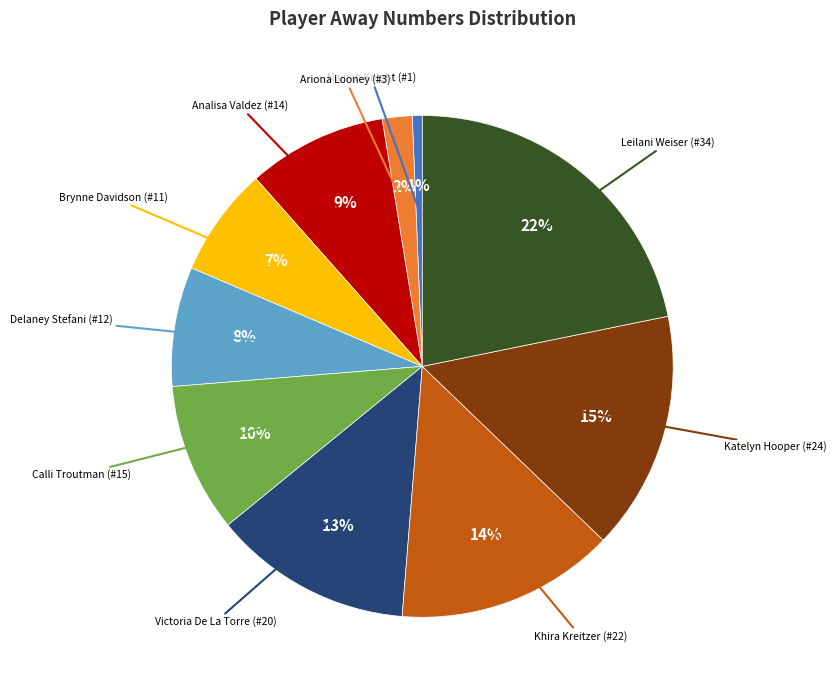

Is there a majority slice in this chart?

No